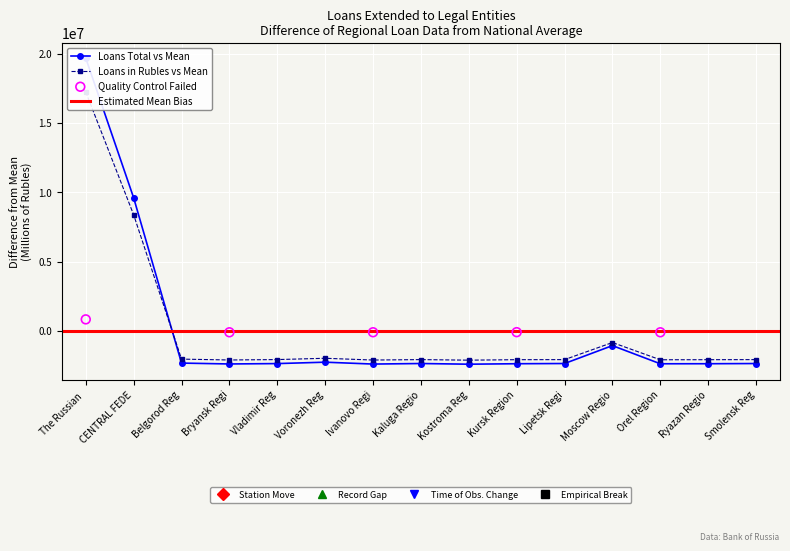

At how many categories does at least one series exceed 924666?

2